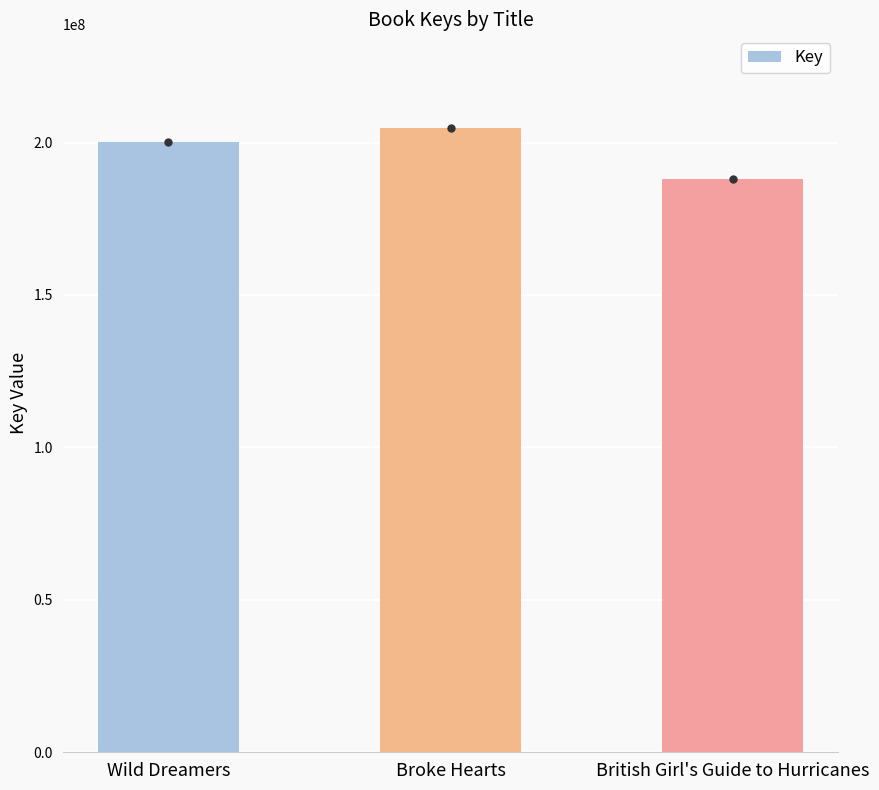

Which has a higher value, Wild Dreamers or British Girl's Guide to Hurricanes?

Wild Dreamers